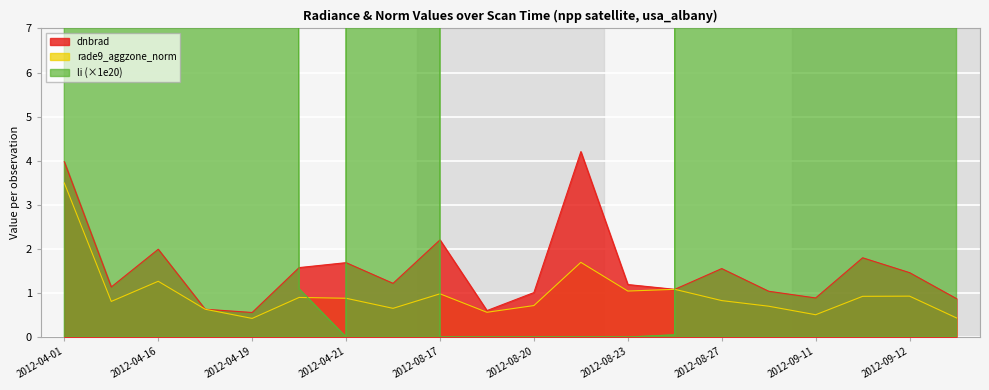

Which category has the highest value in the rade9_aggzone_norm series?

2012-04-01